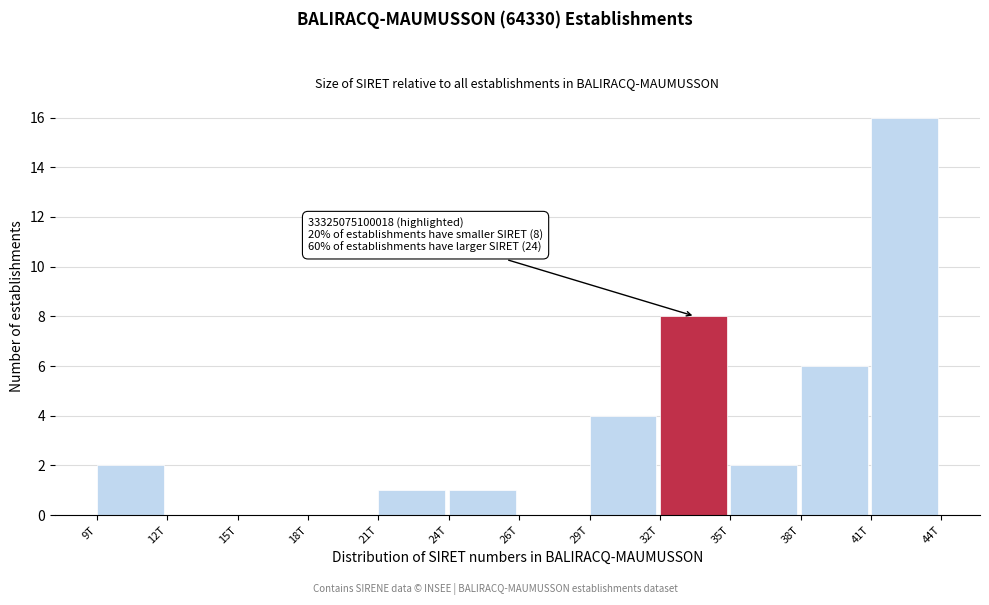

Reading left to right, transcribe all the data shown in this chart.

9T=2	12T=0	15T=0	18T=0	21T=1	24T=1	26T=0	29T=4	32T=8	35T=2	38T=6	41T=16